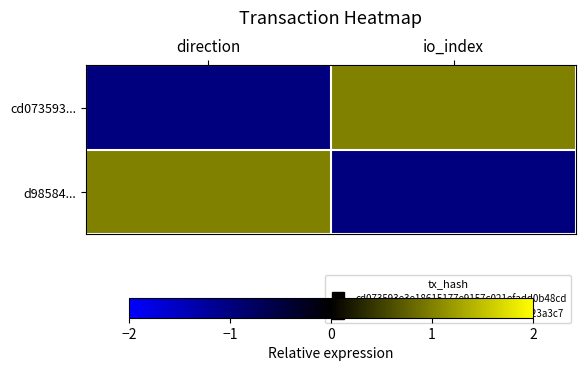

Which series has the largest range (max minus min)?

cd073593...